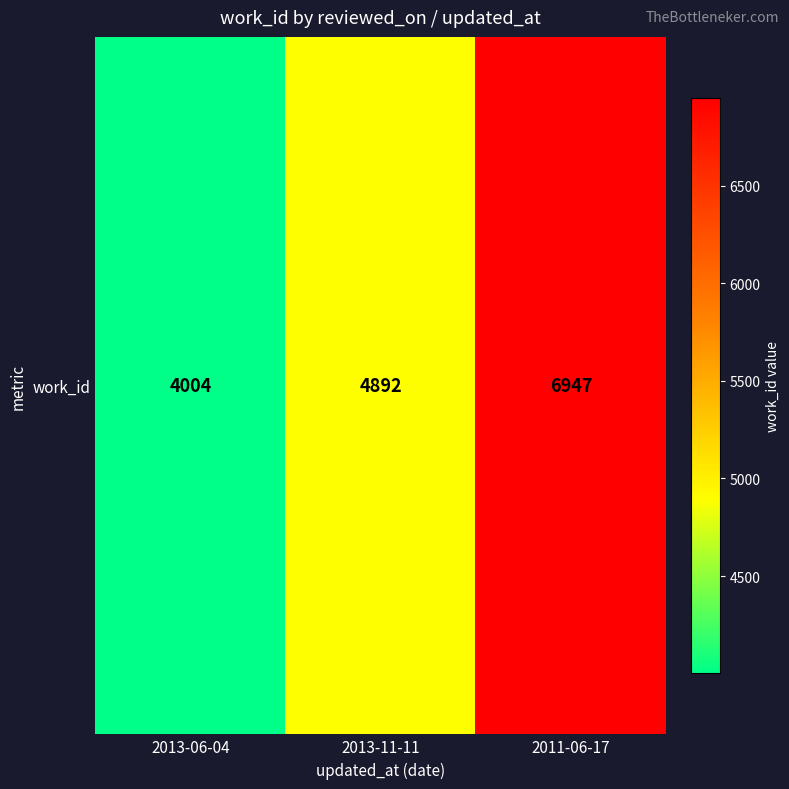

Reading right to left, extract all data points from this chart.

2011-06-17=6947	2013-11-11=4892	2013-06-04=4004